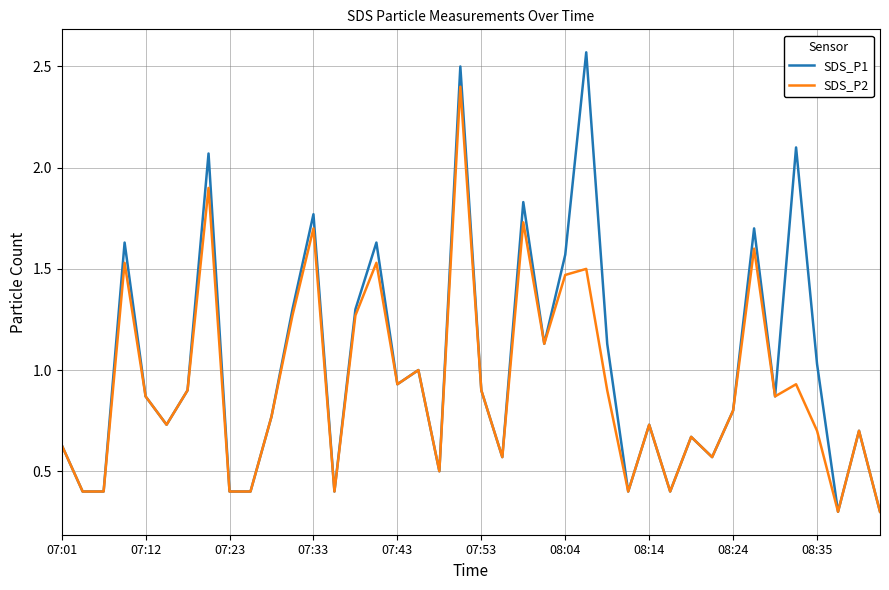

What is the maximum value for SDS_P2?

2.4